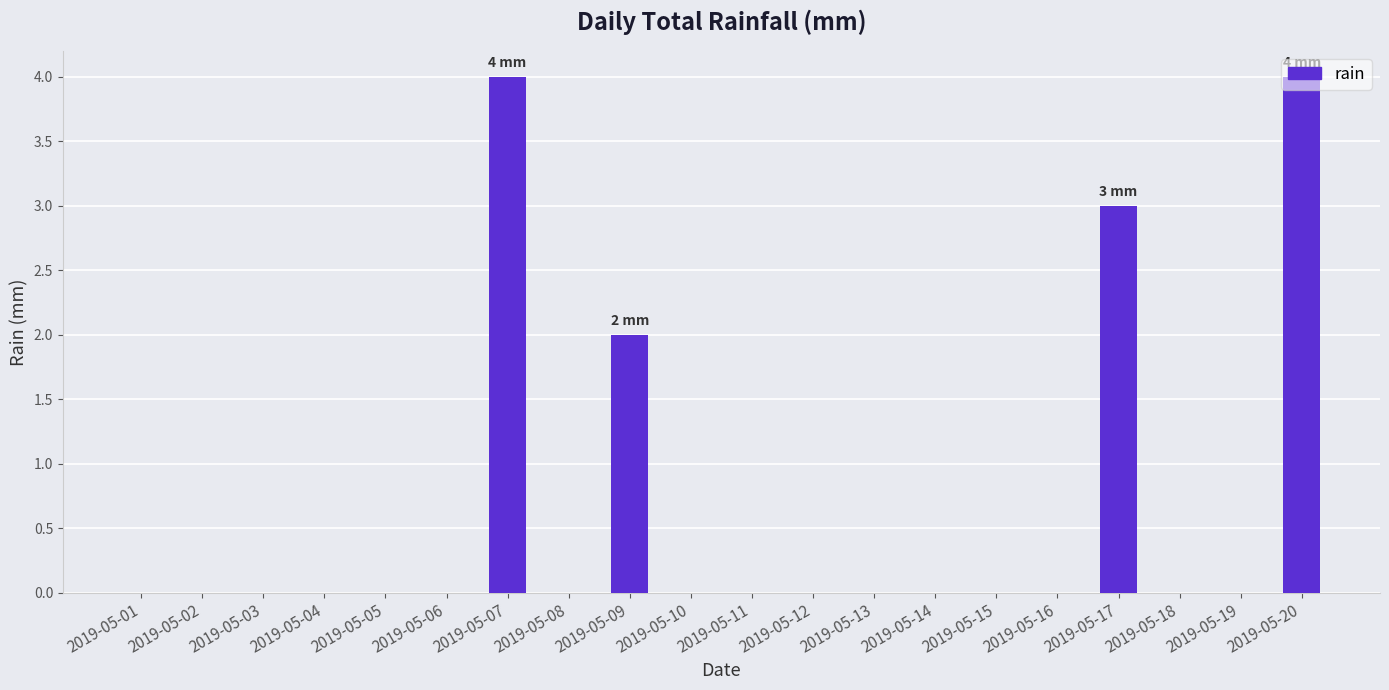

What is the sum of all values?

13